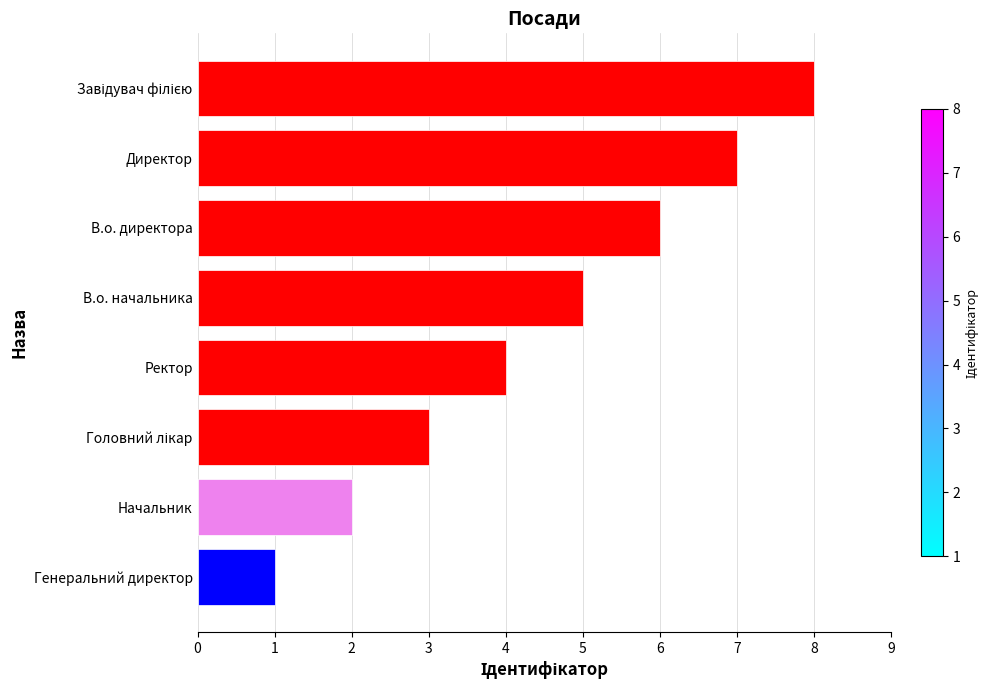

Between В.о. директора and Генеральний директор, which is larger?

В.о. директора